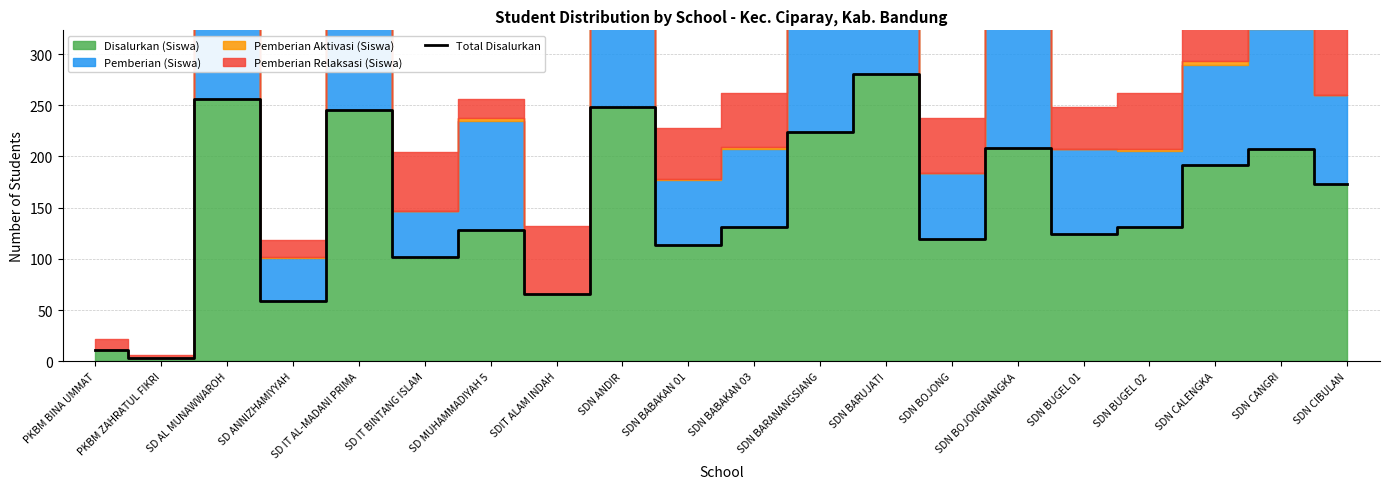

Is it true that the value at SDN BARUJATI is 372?

False